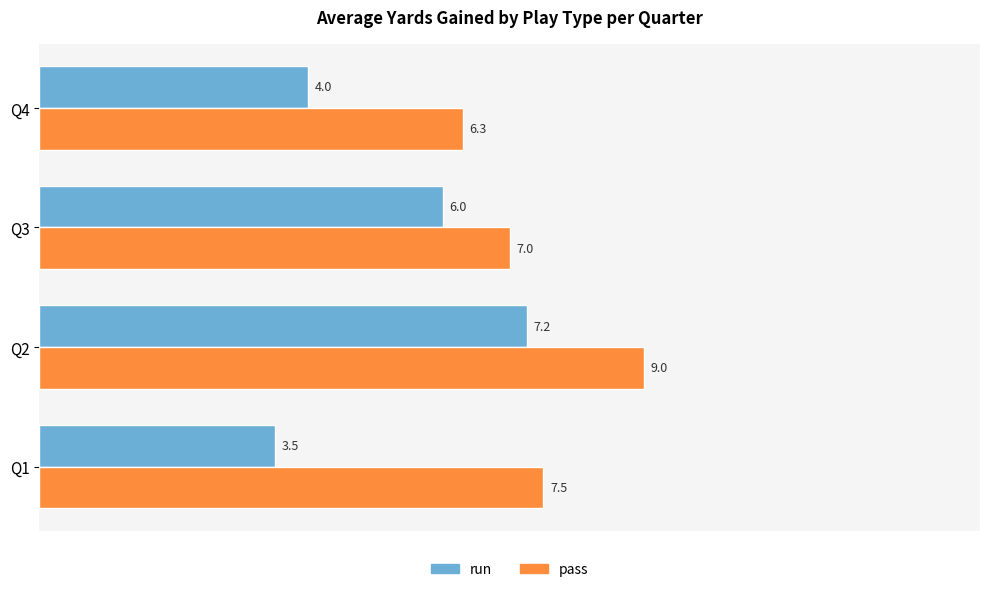

What is the average value of the pass series?

7.5